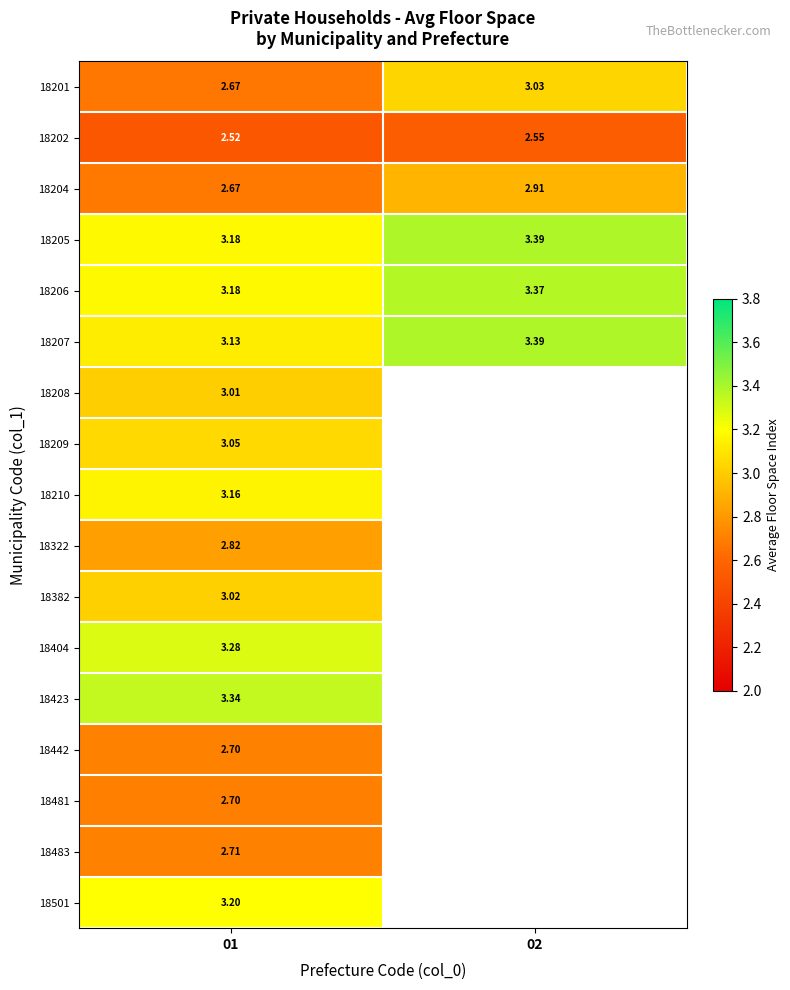

Is the value of 18209 at 01 greater than the value of 18481 at 01?

Yes